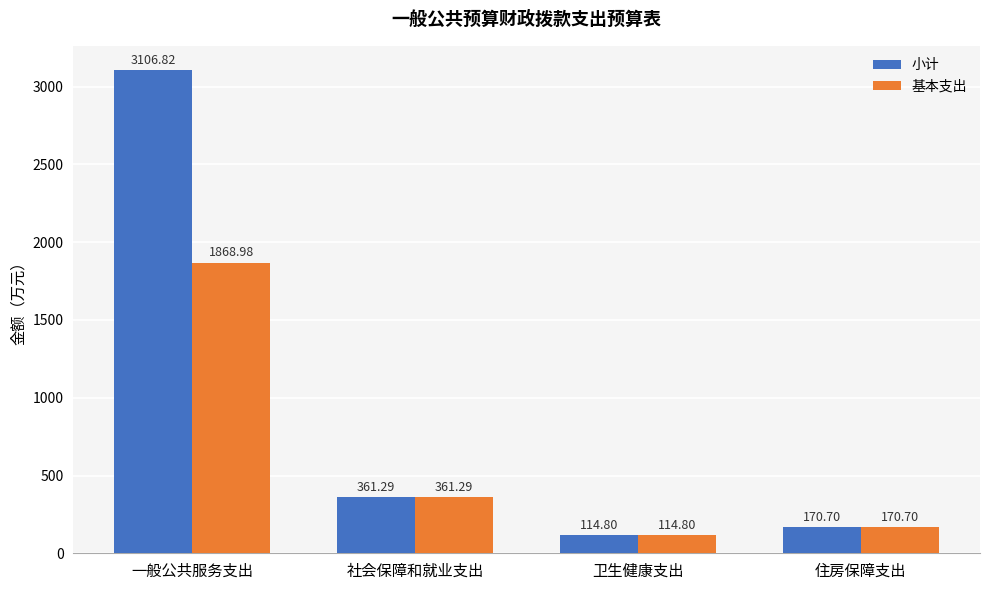

How many bars are there in each group?

2